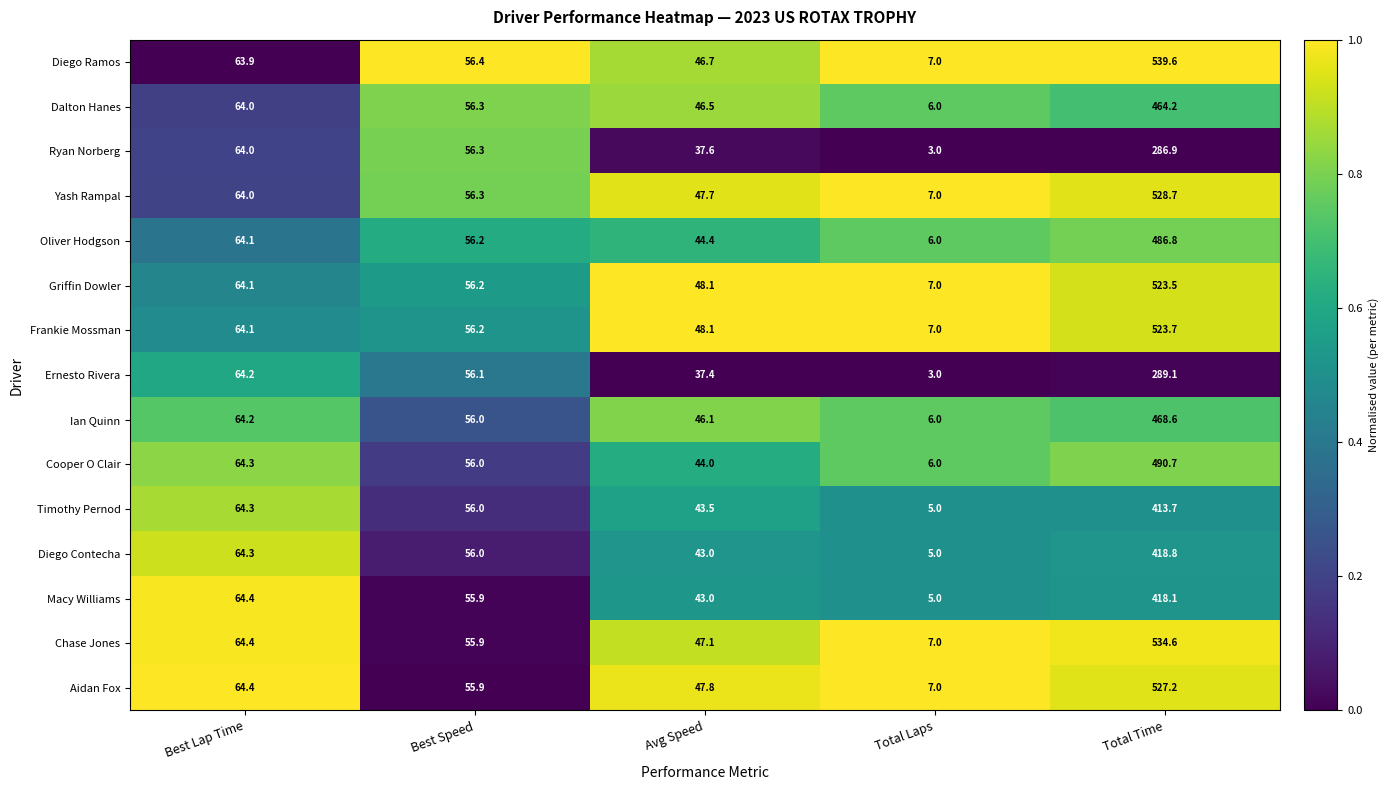

What is the difference between the second highest and second lowest values in the Frankie Mossman series?

16.0